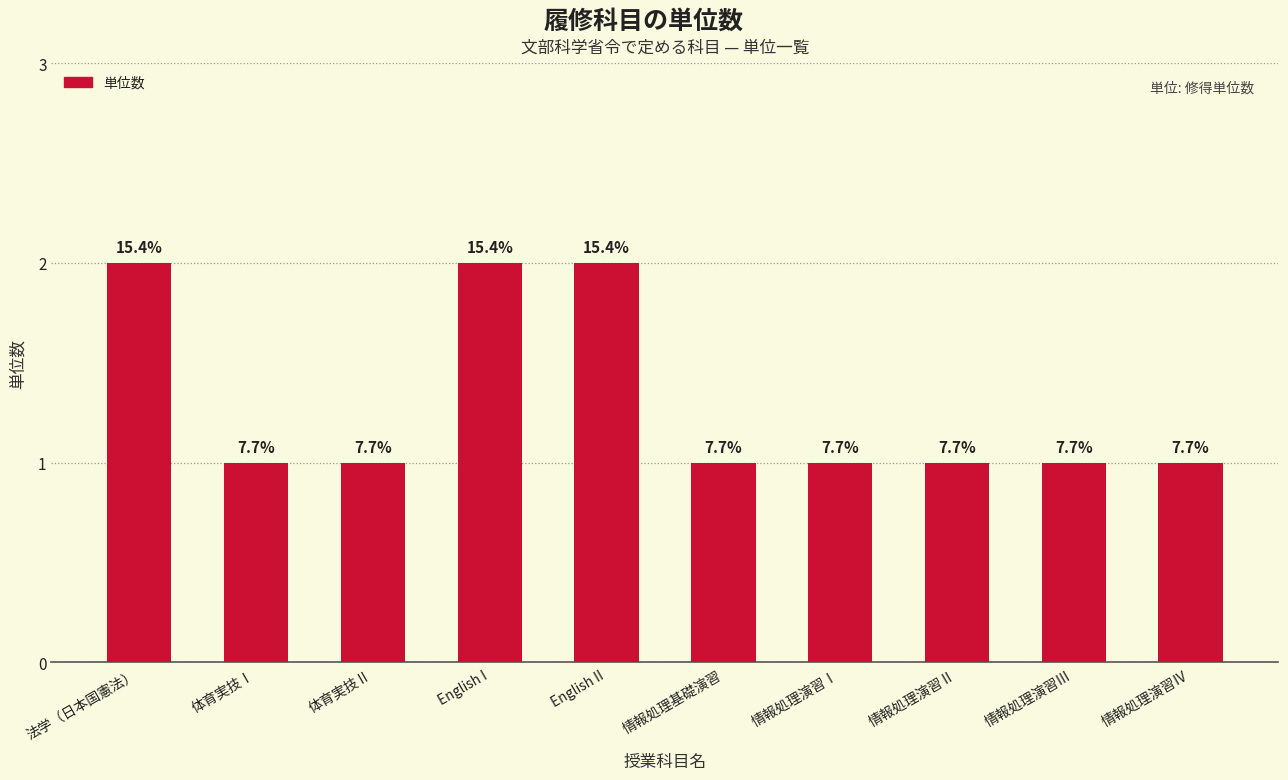

True or false: the data shows 1 at 体育実技Ⅱ.

True